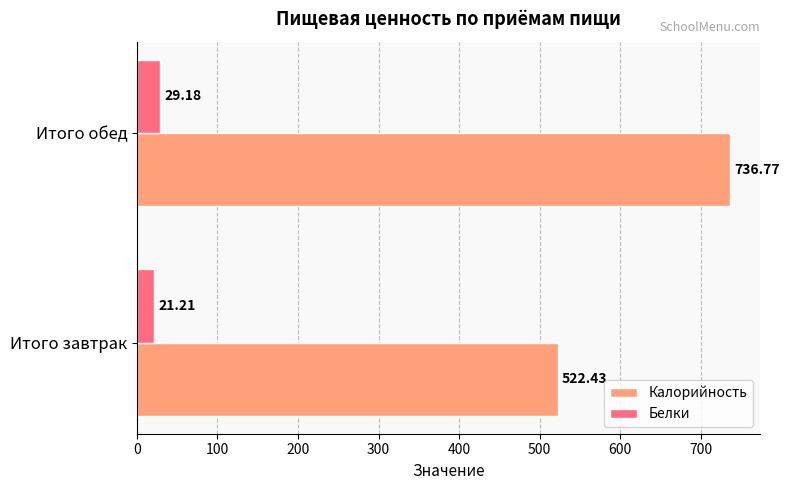

Is the value of Белки at Итого завтрак greater than the value of Калорийность at Итого завтрак?

No